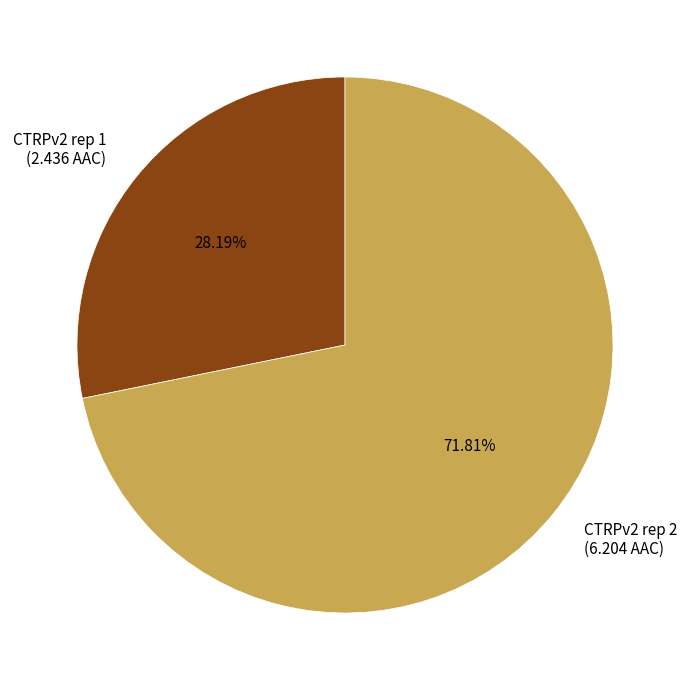

To the nearest percent, what is the average slice percentage?

50%